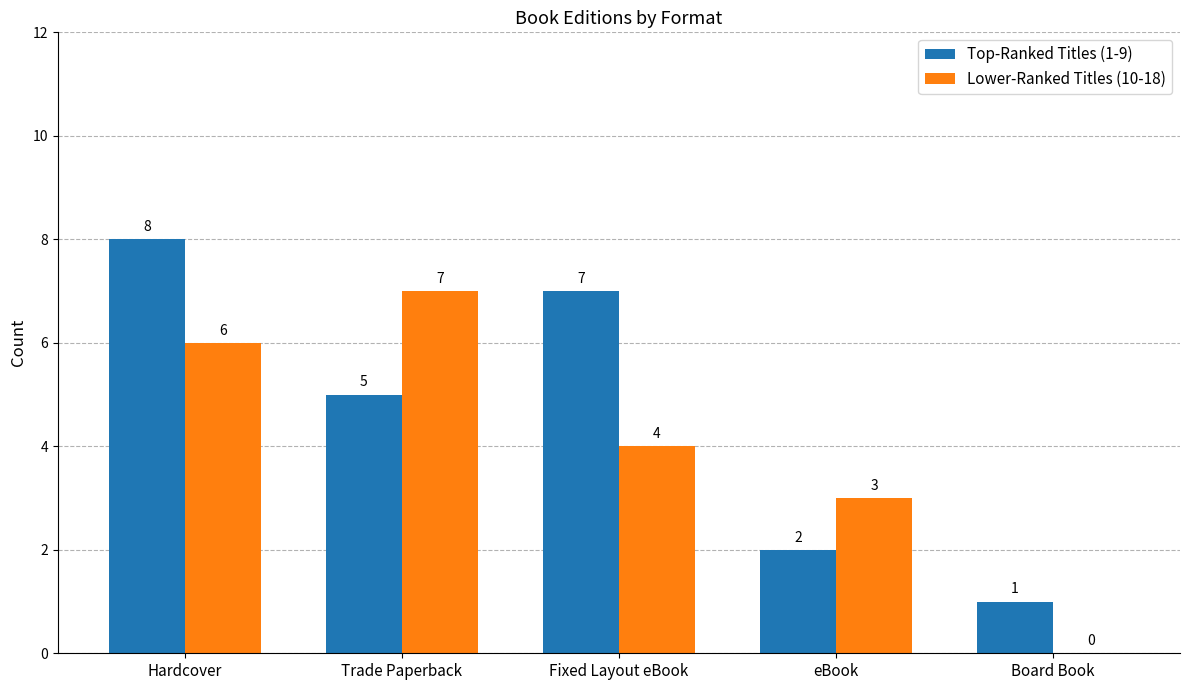

At which label does Top-Ranked Titles (1-9) first exceed 5?

Hardcover